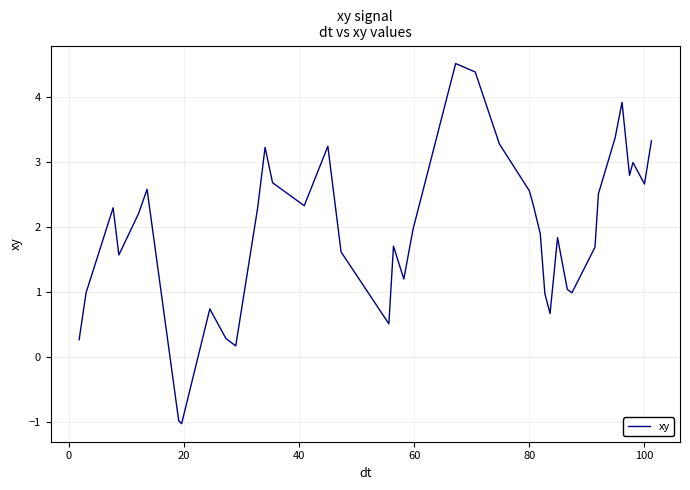

How many values are above zero?

38